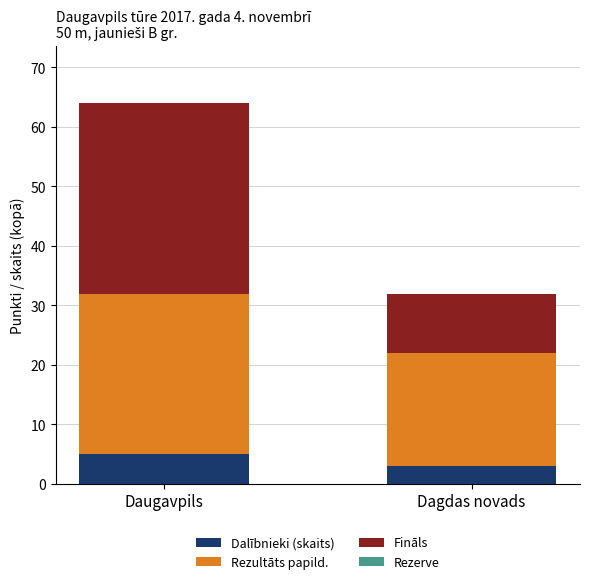

Reading right to left, transcribe the values for Dalībnieki (skaits).

3	5